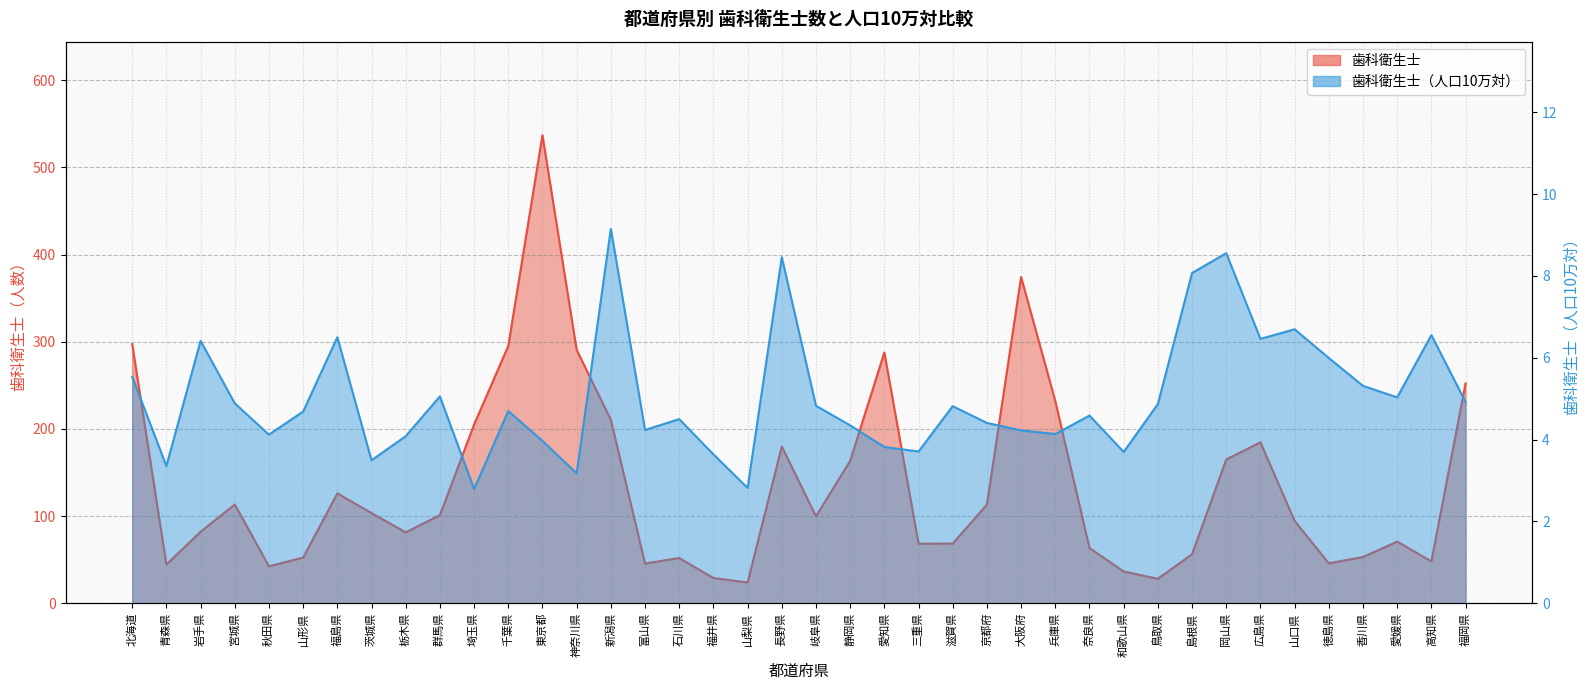

Does the chart have visible grid lines?

Yes